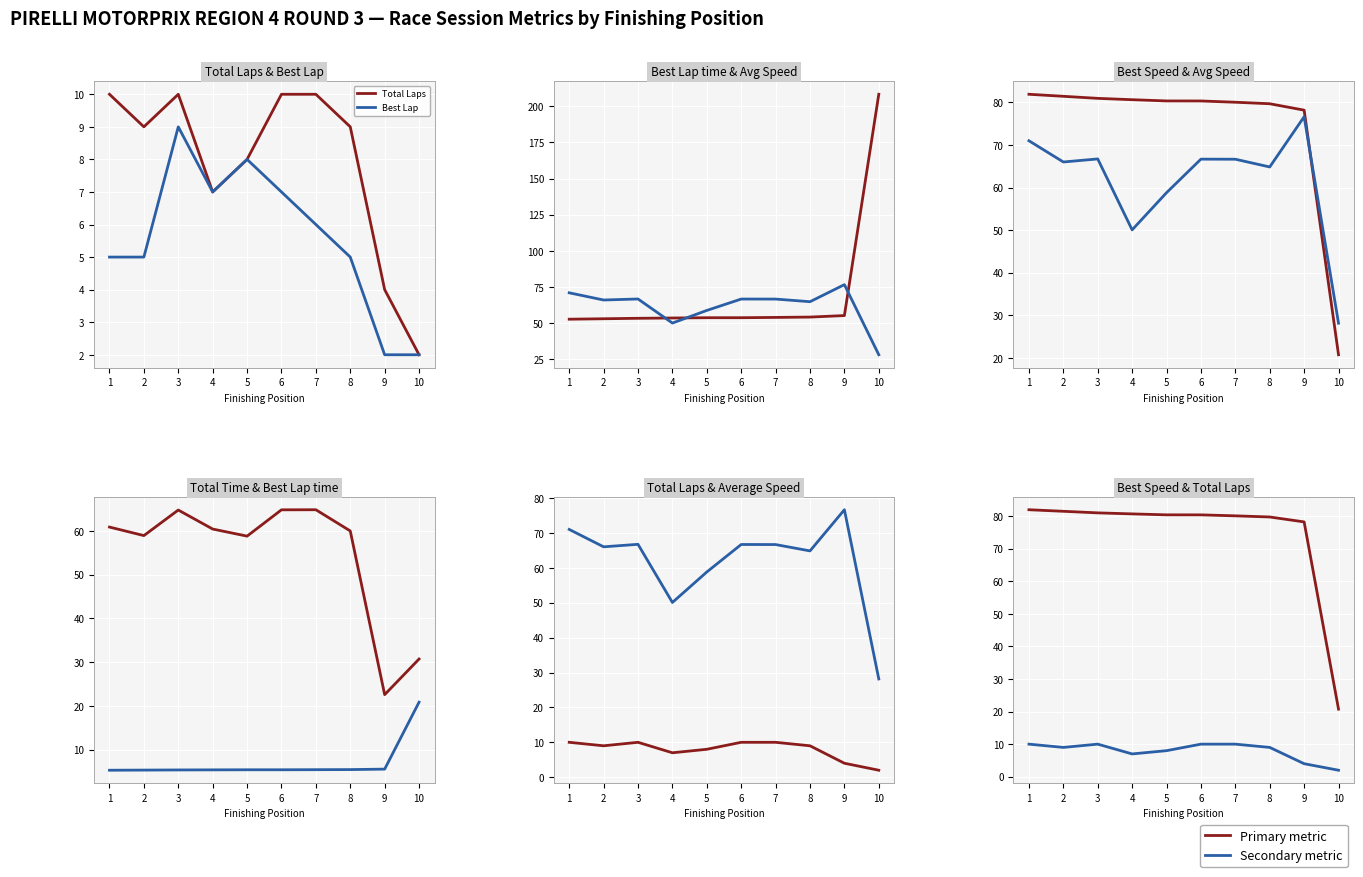

Is it true that Total Time equals 16.4 at 8?

False